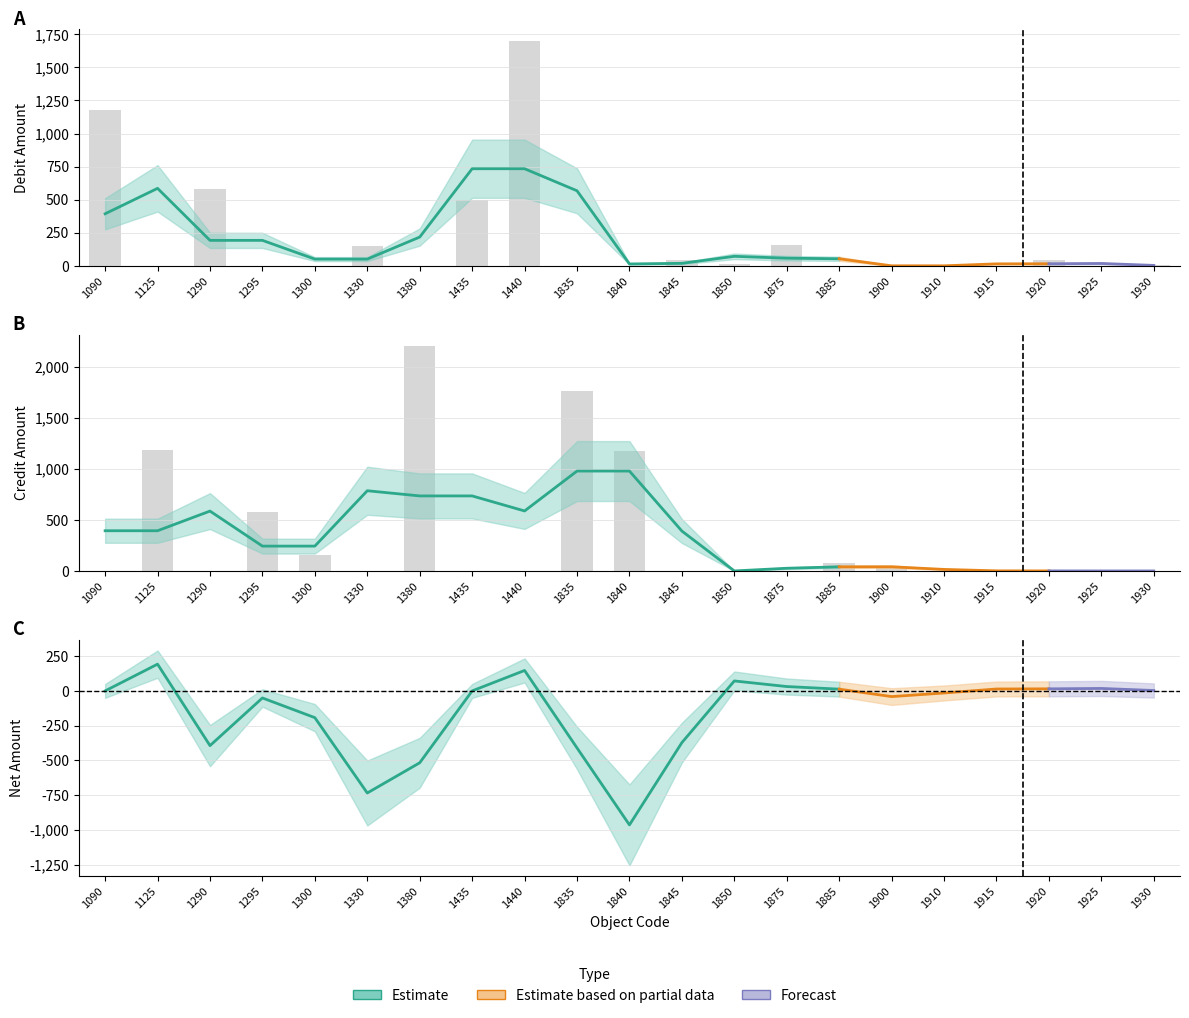

Are the bars grouped side by side (vs. stacked)?

Yes